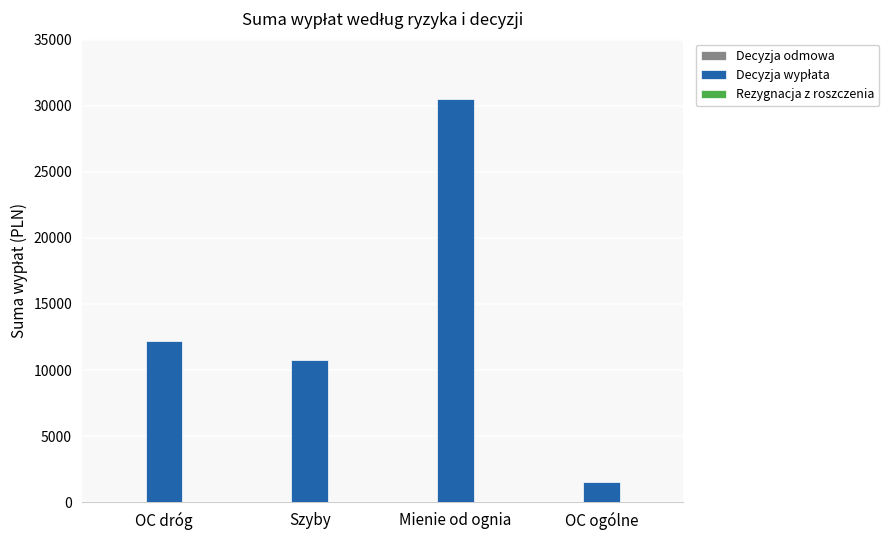

How many values are below 12162?

2